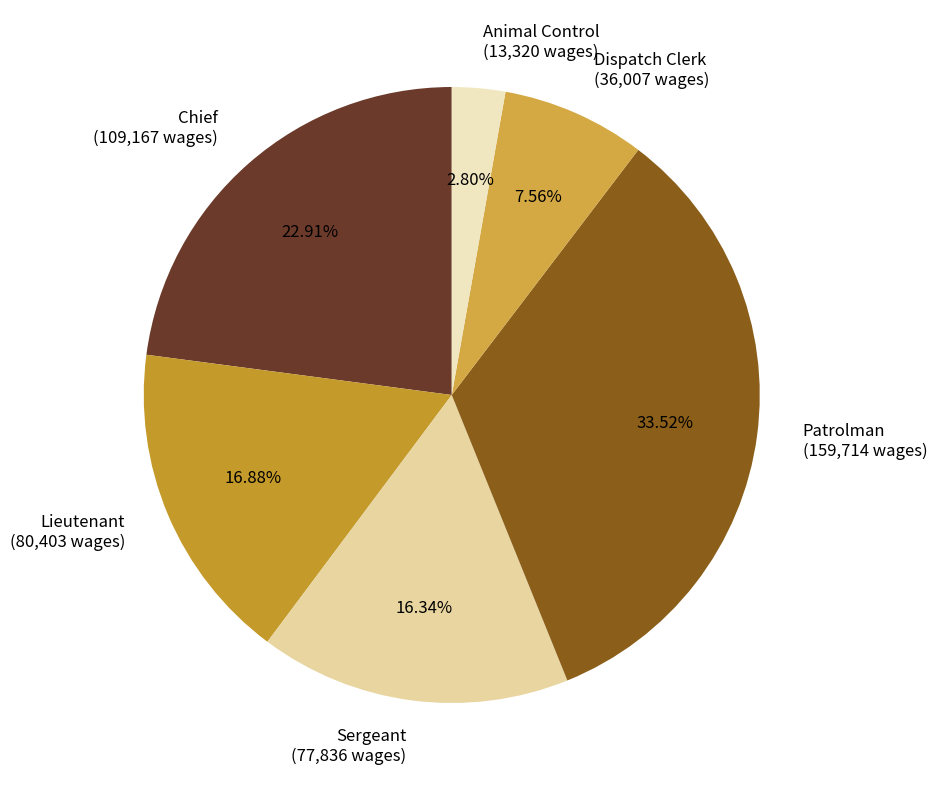

What is the smallest slice in the pie chart?

Animal Control